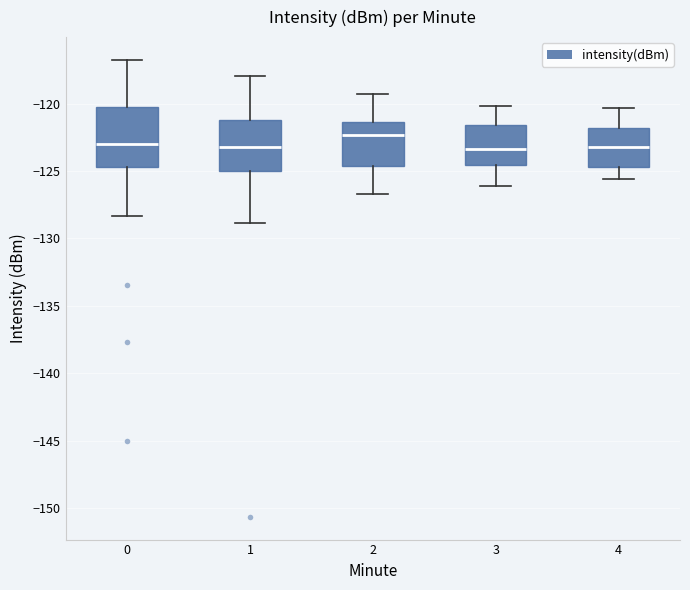

Where does the upper whisker of the box at x = 3 end on the y-axis? The values are not printed on the chart, so give them approximately, as read against the axis.

-120.0